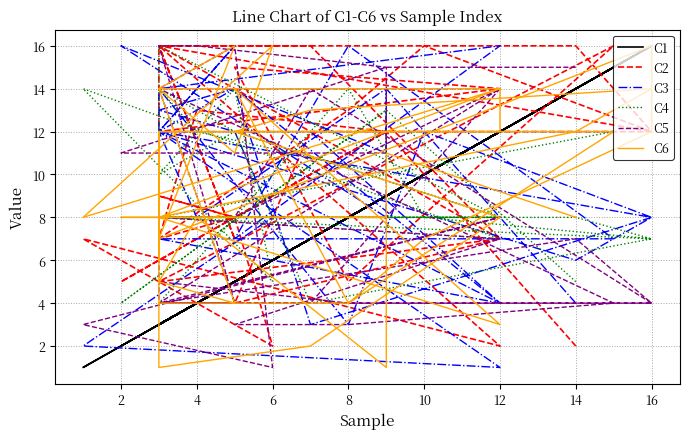

What is the highest value of the C5 series?

16